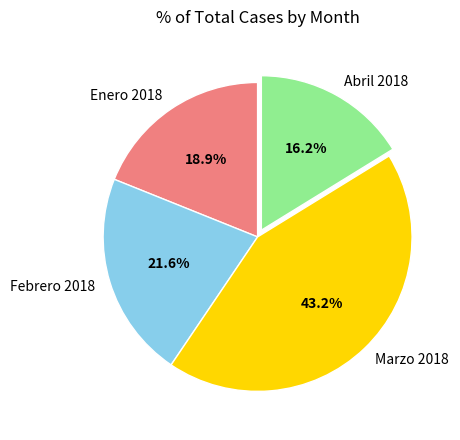

Does any single category account for the majority?

No